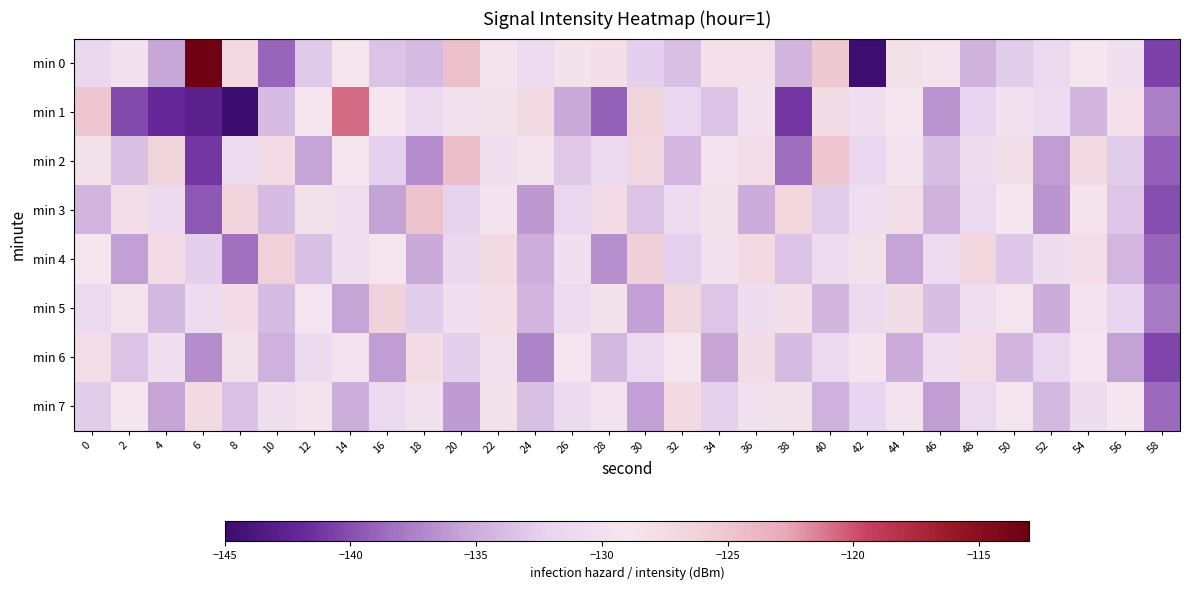

What is the total value across all series at 42?

-1057.6